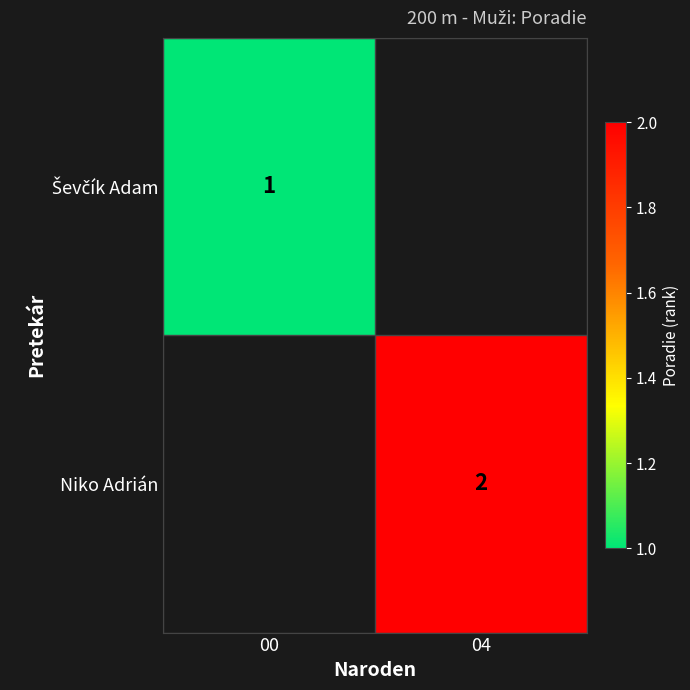

Is it true that Niko Adrián equals 2.7 at 04?

False